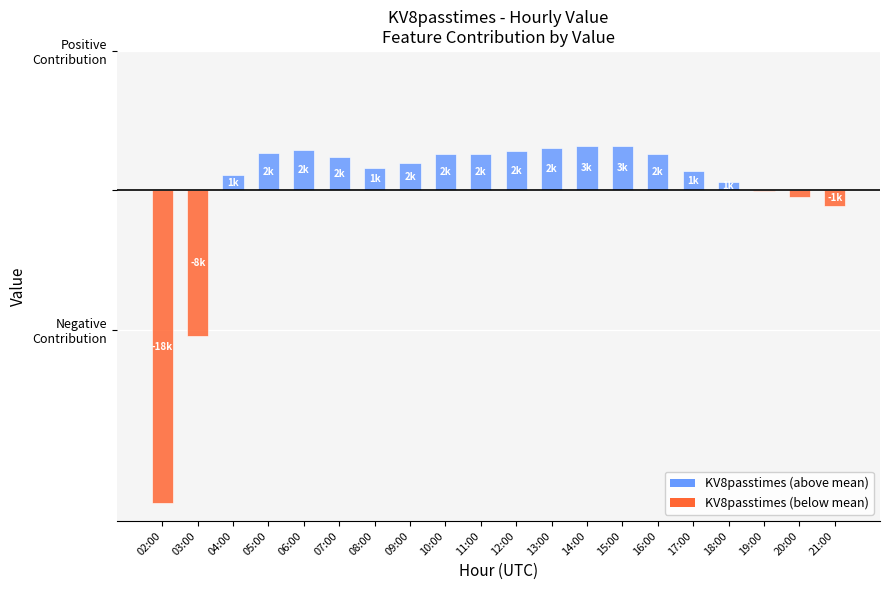

What is the sum of the values at 10:00 and 09:00?

3612.9